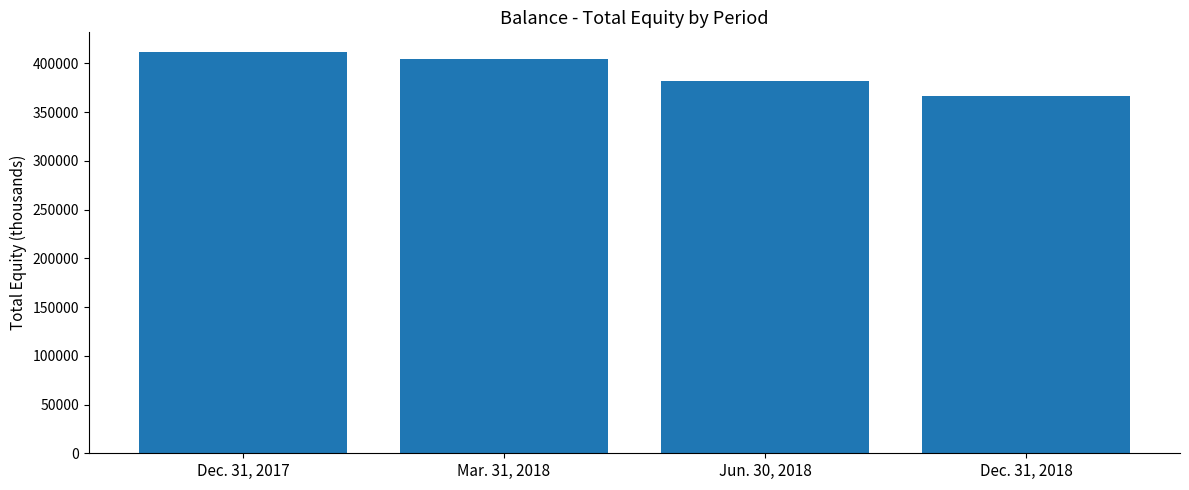

What is the sum of all values?

1565307